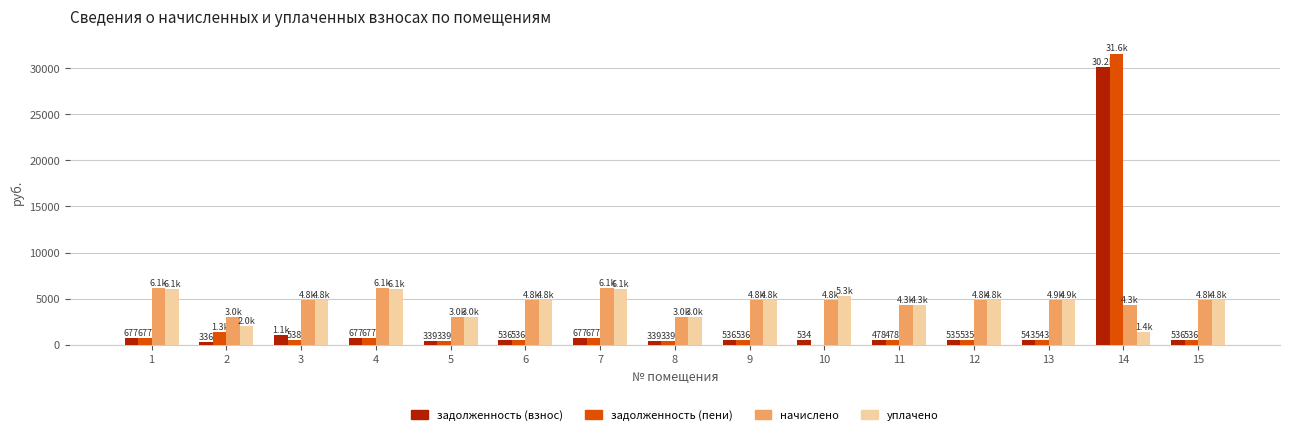

Where does the задолженность (пени) series first go above 535?

1